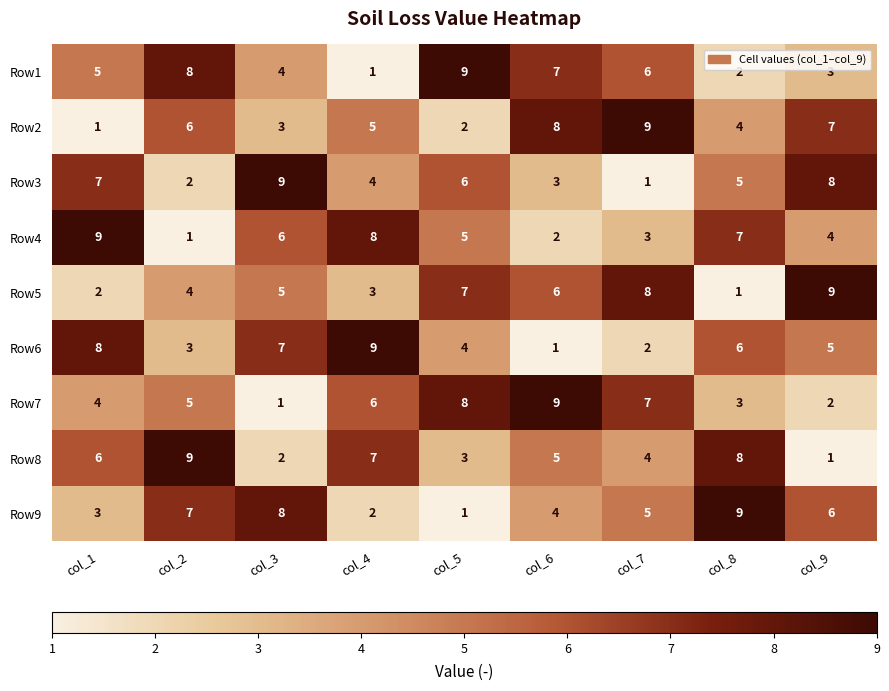

Count the Row5 values in the range 3 to 7.

5